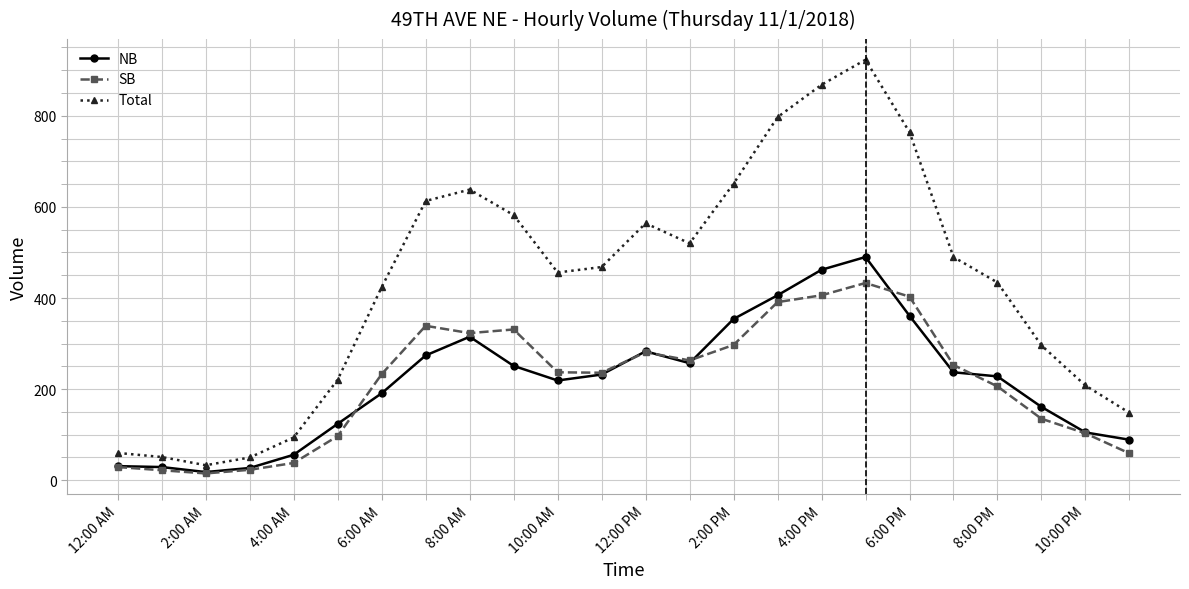

True or false: NB and Total cross at least once.

False